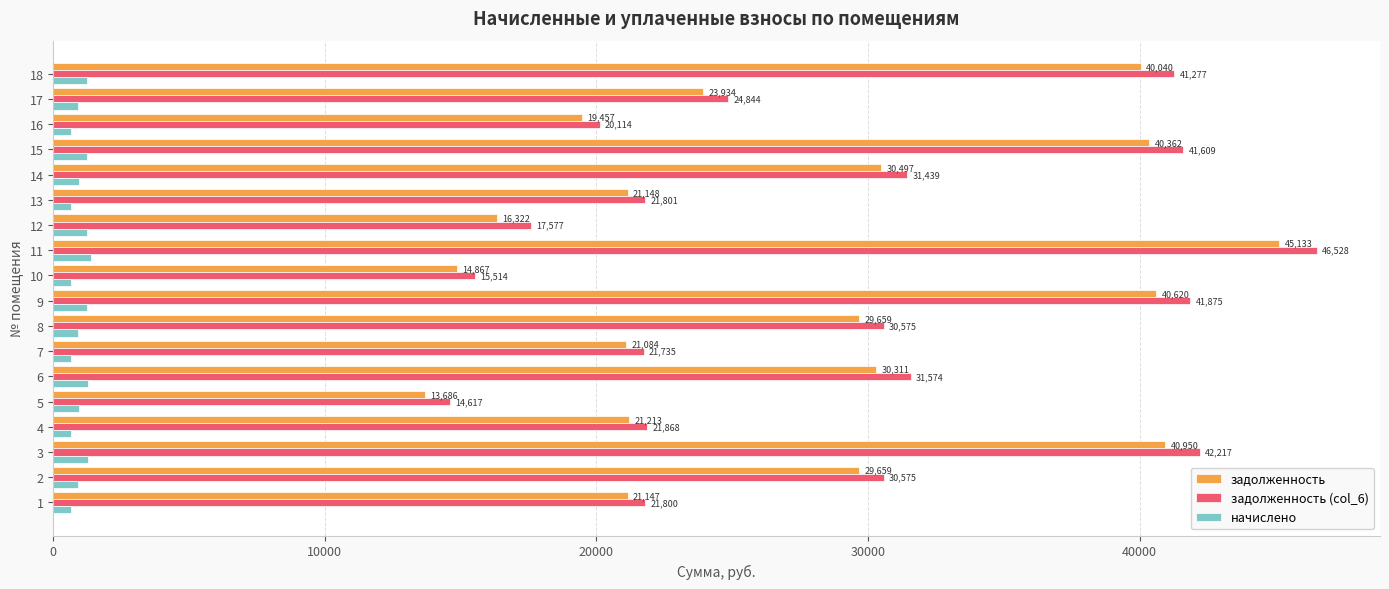

What is the average value of the задолженность series?

27782.7